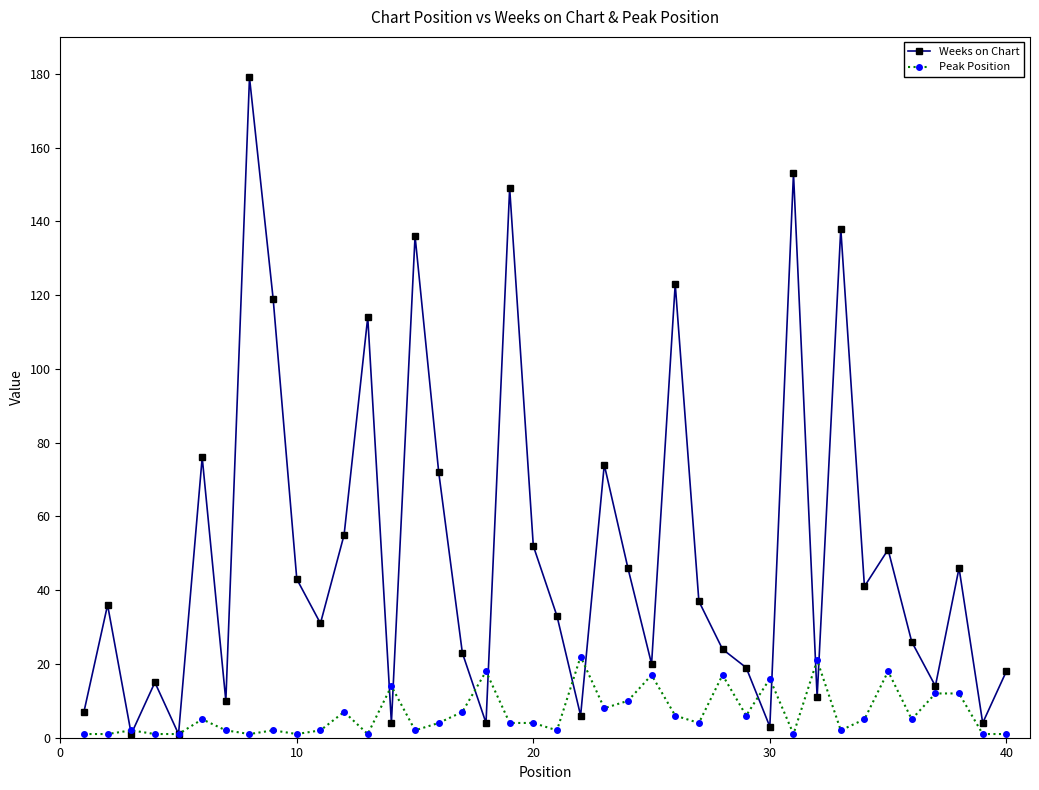

Which series has the widest spread of values?

Weeks on Chart